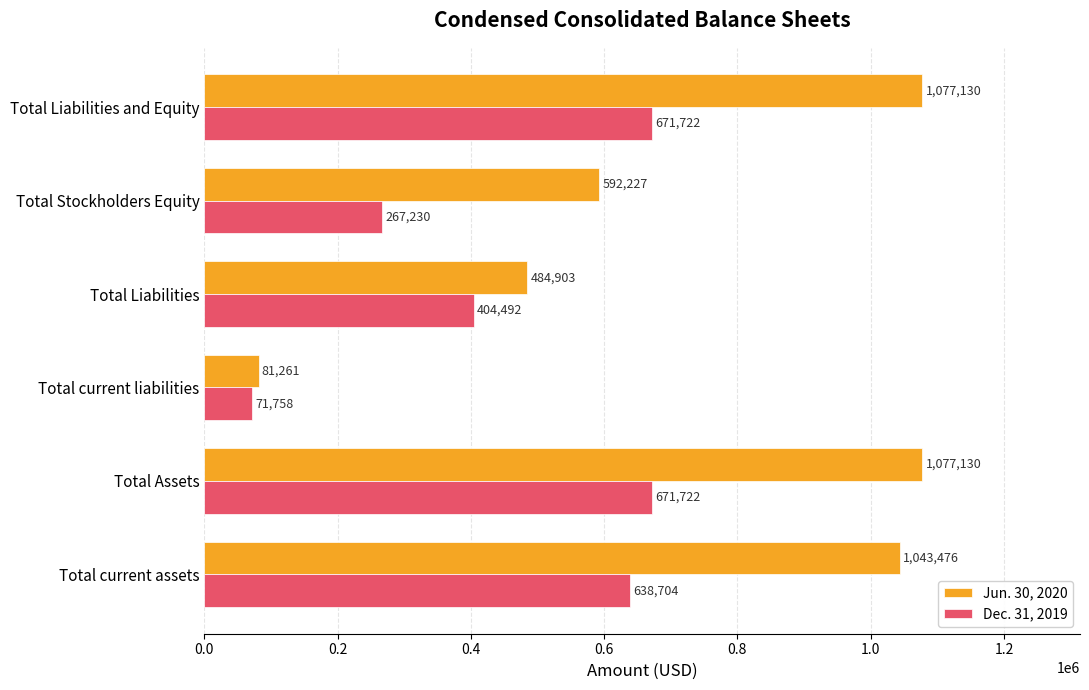

Is it true that Jun. 30, 2020 equals 352944 at Total Liabilities and Equity?

False